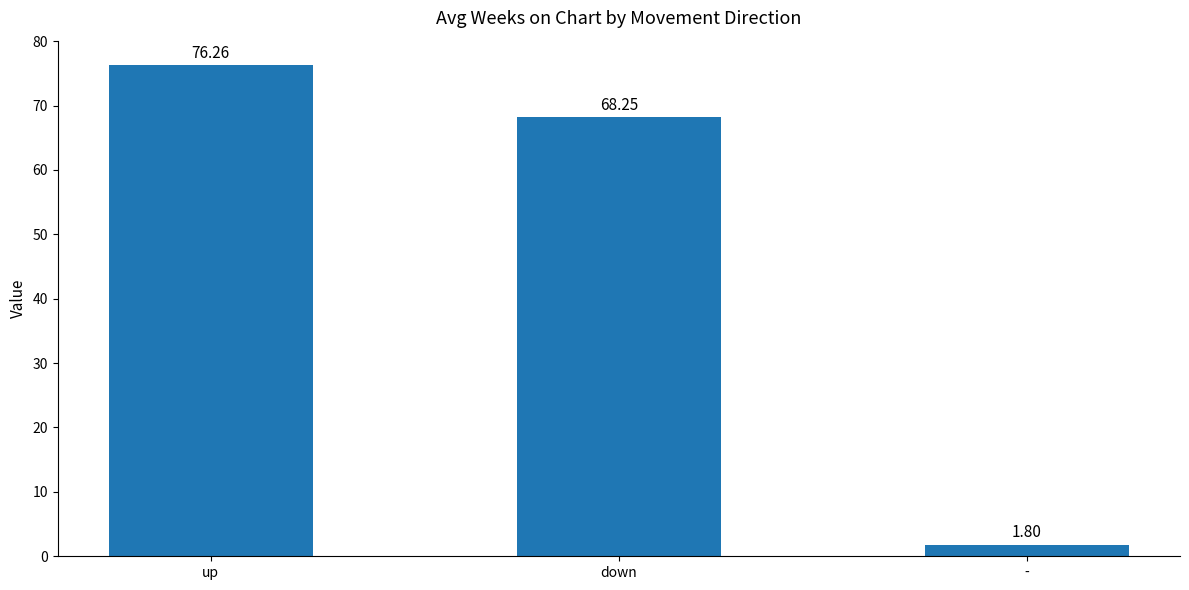

How many data points does each series have?

3